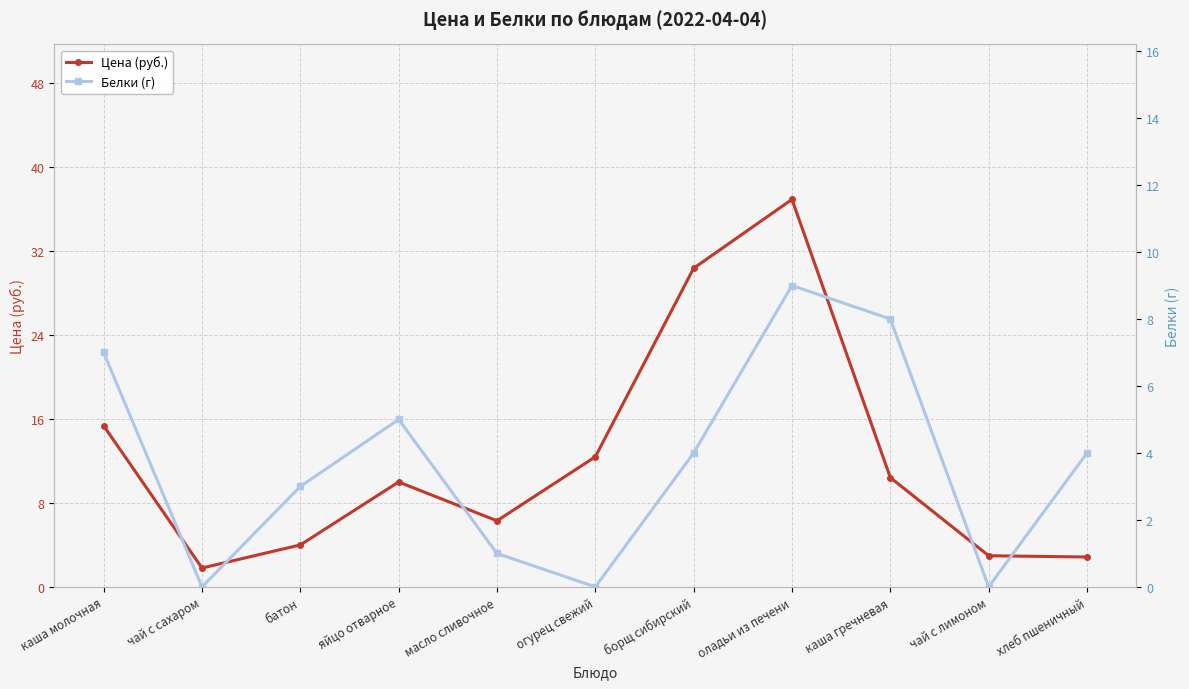

List the labels in order of Белки (г) value, smallest first.

чай с сахаром, огурец свежий, чай с лимоном, масло сливочное, батон, борщ сибирский, хлеб пшеничный, яйцо отварное, каша молочная, каша гречневая, оладьи из печени